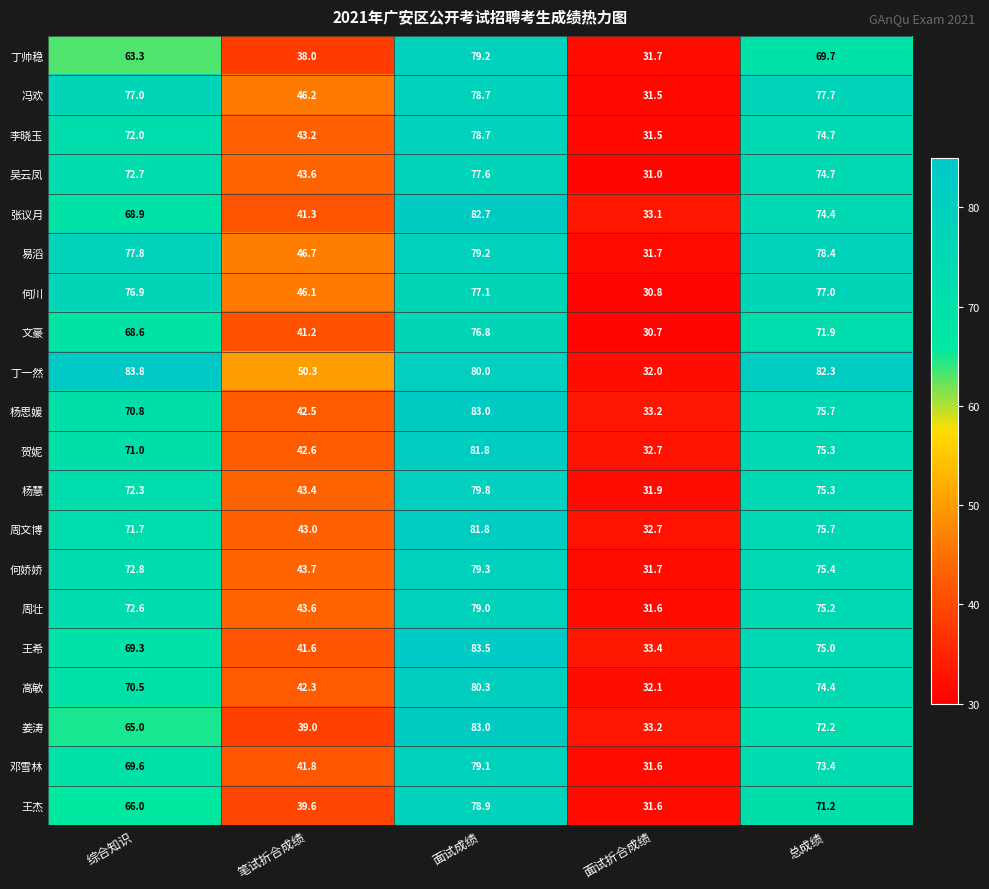

True or false: 冯欢 has a value of 125.7 at 面试成绩.

False